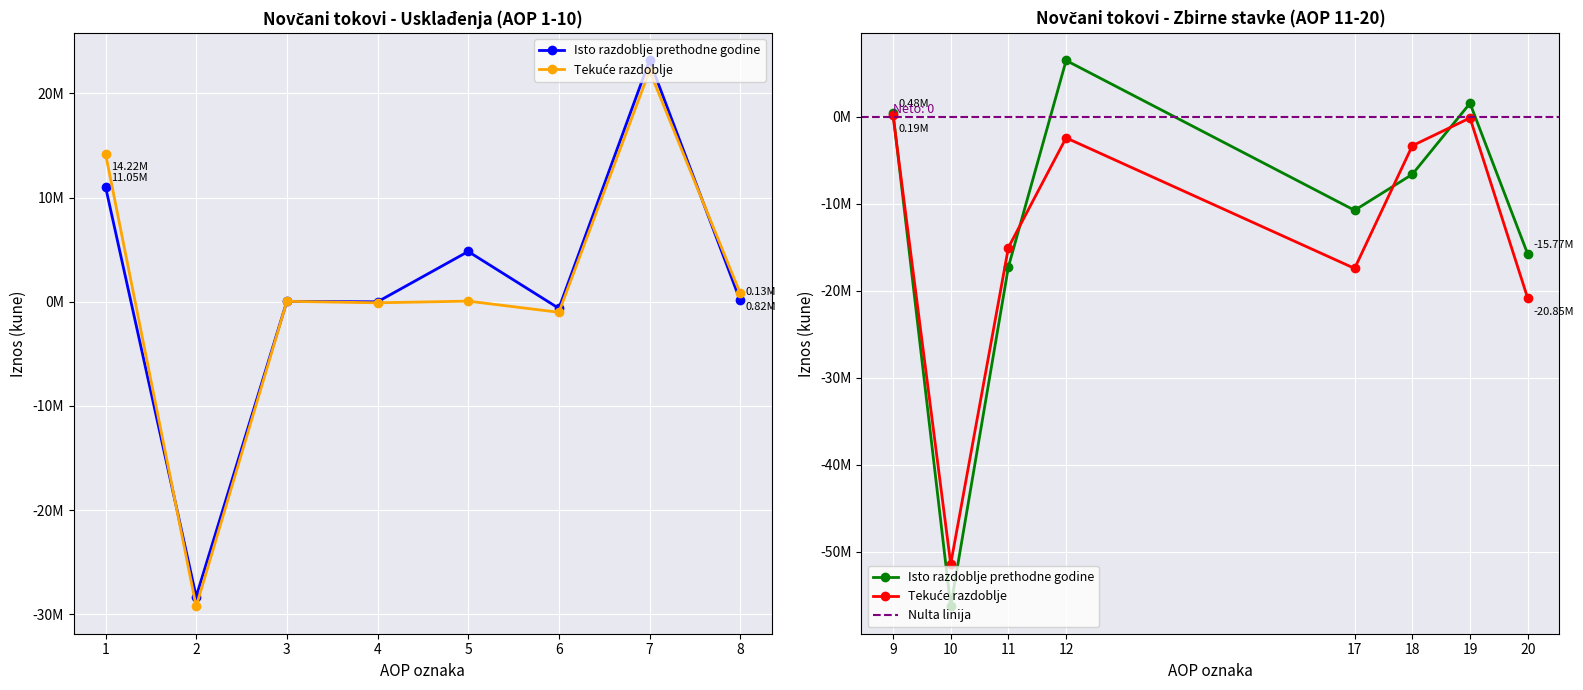

What are all the series names shown in the legend?

Isto razdoblje prethodne godine, Tekuce razdoblje